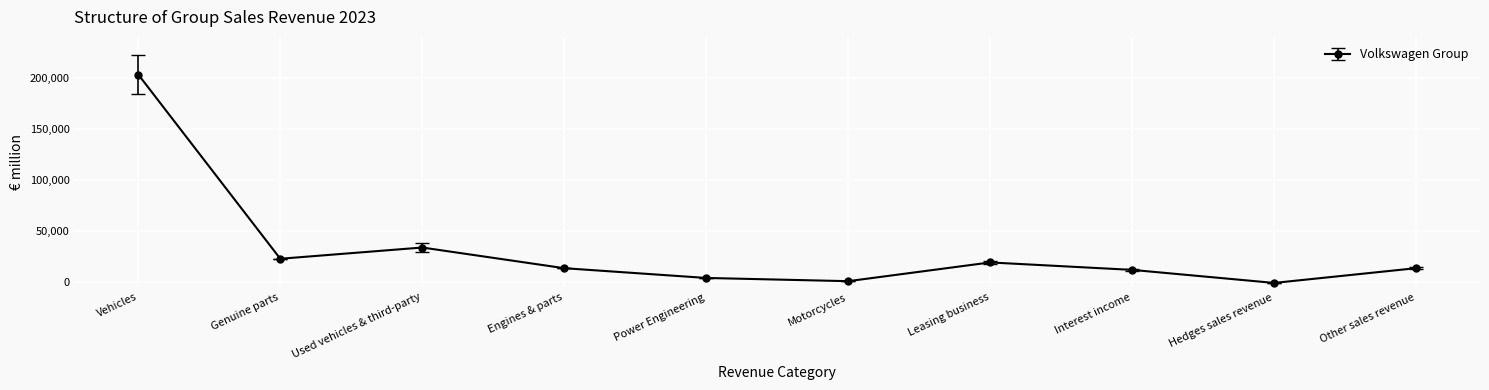

The value at Vehicles is 52492. True or false?

False